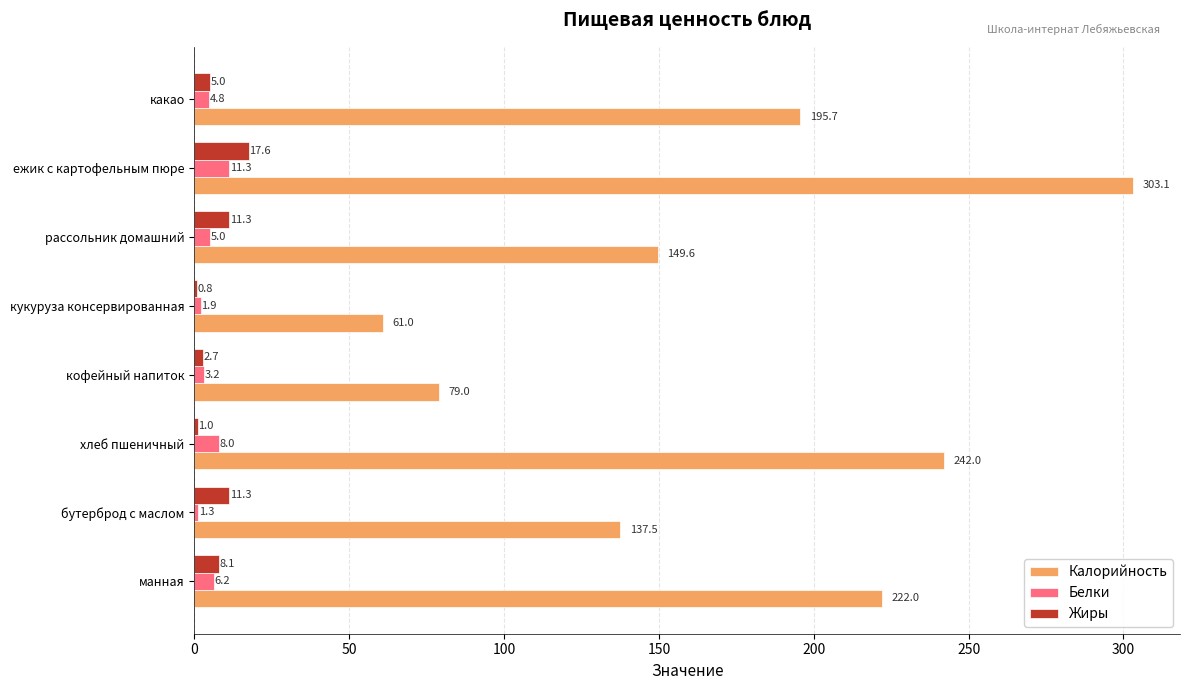

Where is Белки nearest to the value 6?

манная